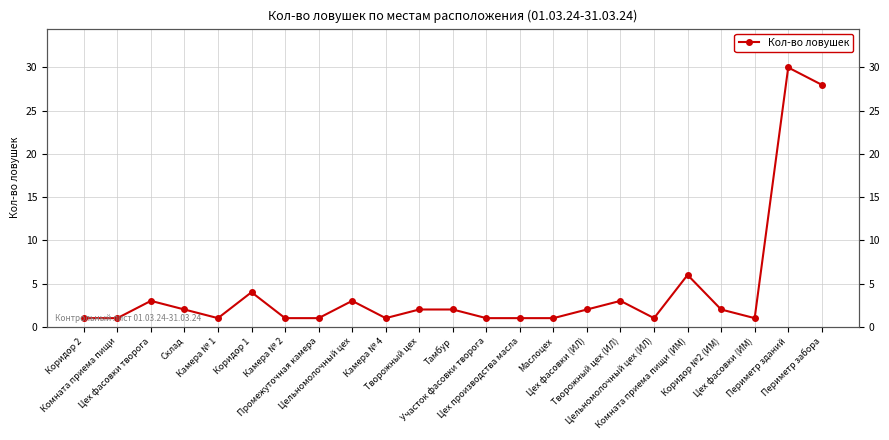

List the labels in order of value, smallest first.

Коридор 2, Комната приема пищи, Камера № 1, Камера № 2, Промежуточная камера, Камера № 4, Участок фасовки творога, Цех производства масла, Маслоцех, Цельномолочный цех (ИЛ), Цех фасовки (ИМ), Склад, Творожный цех, Тамбур, Цех фасовки (ИЛ), Коридор №2 (ИМ), Цех фасовки творога, Цельномолочный цех, Творожный цех (ИЛ), Коридор 1, Комната приема пищи (ИМ), Периметр забора, Периметр зданий